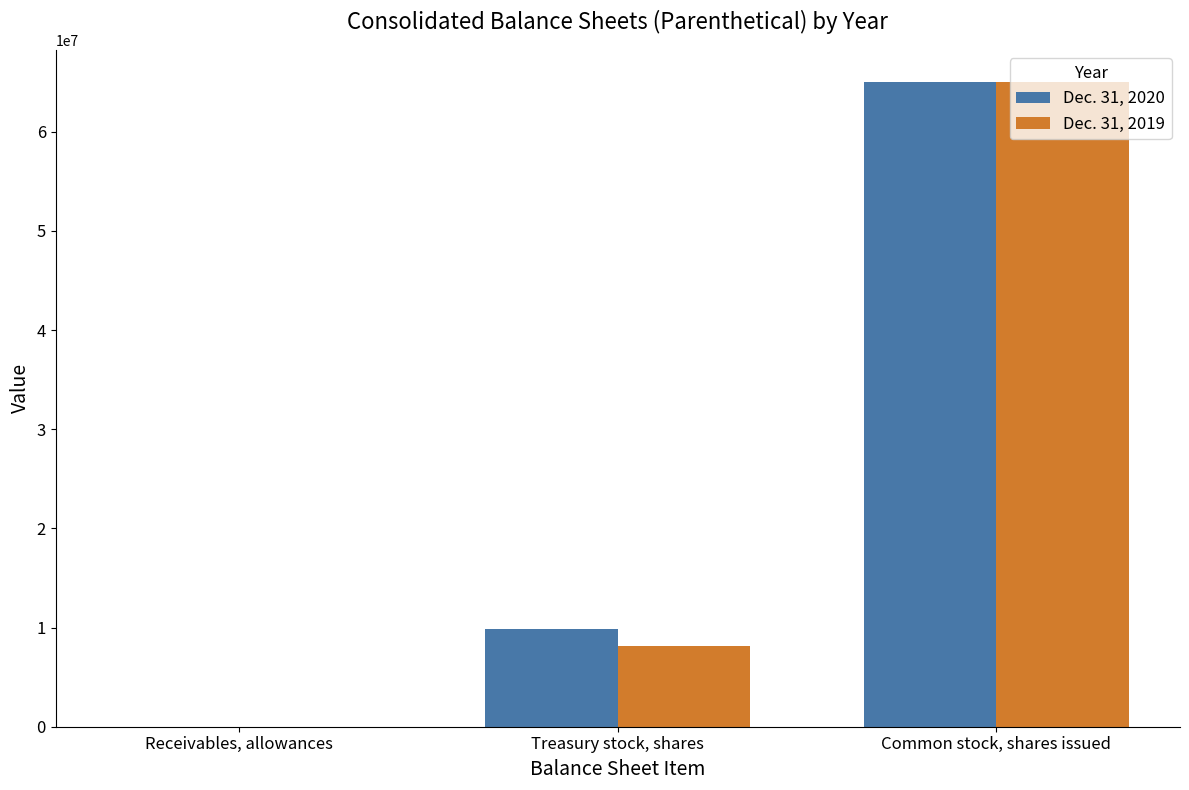

What is the total value across all series at Treasury stock, shares?

17926760